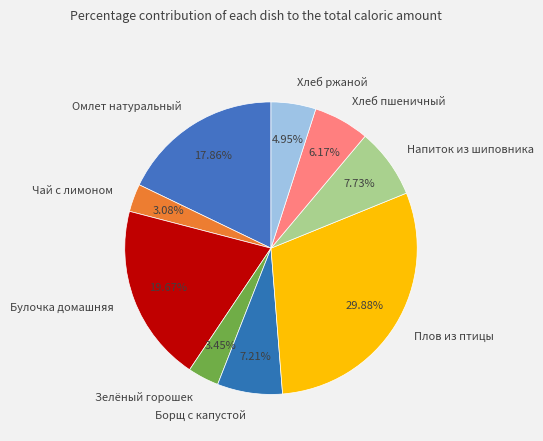

Which category has the biggest portion of the pie?

Плов из птицы